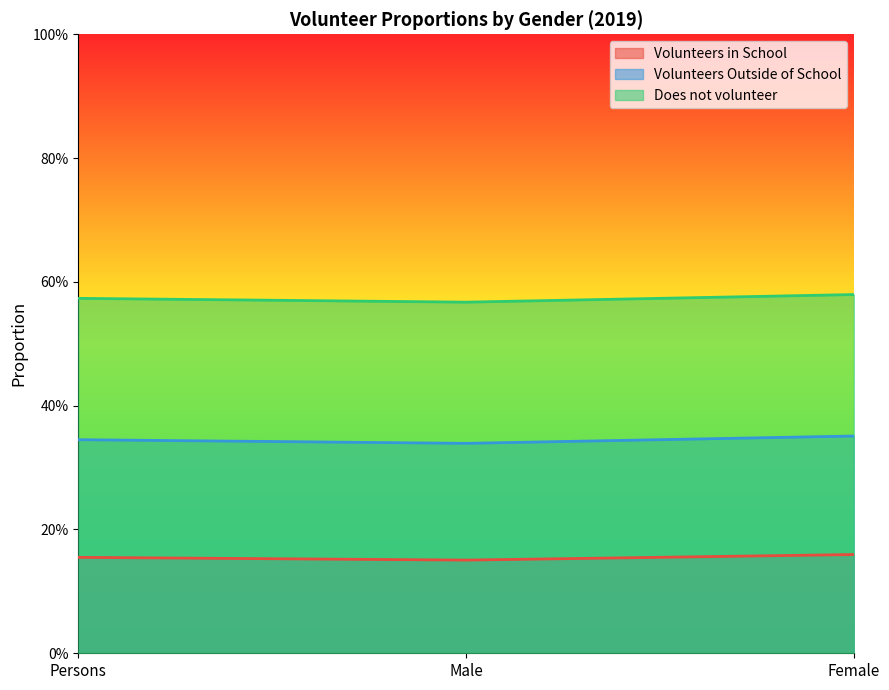

What is the label of the 3rd point from the left?

Female